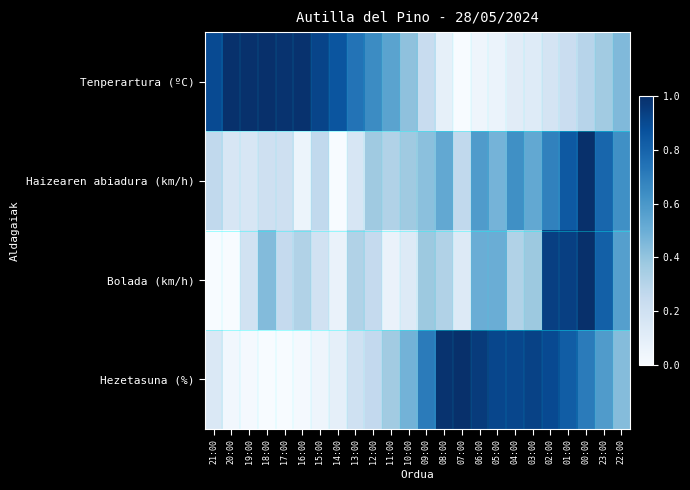

Which series has the widest spread of values?

Tenperartura (ºC)